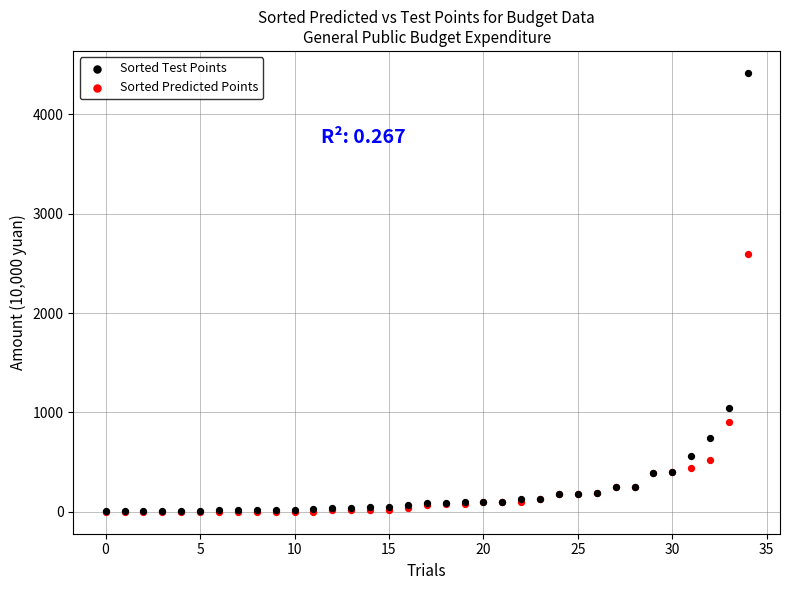

Across all series, what Y value is closest to 2209?

2592.6